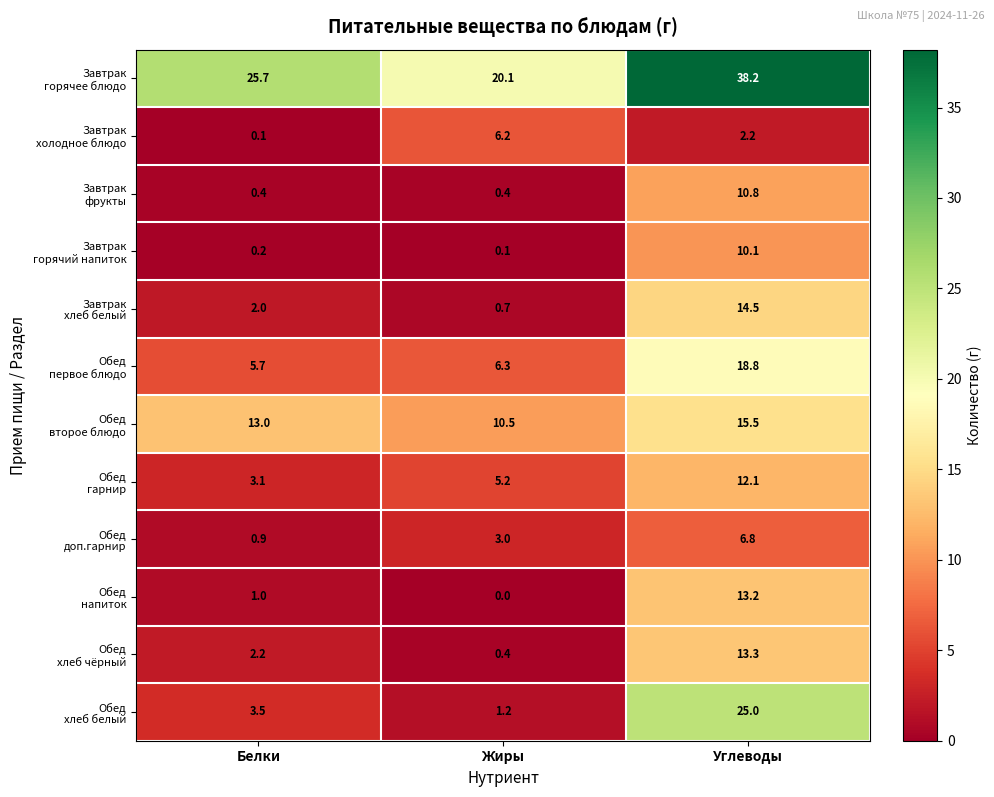

At which category is the sum across all series the highest?

Углеводы